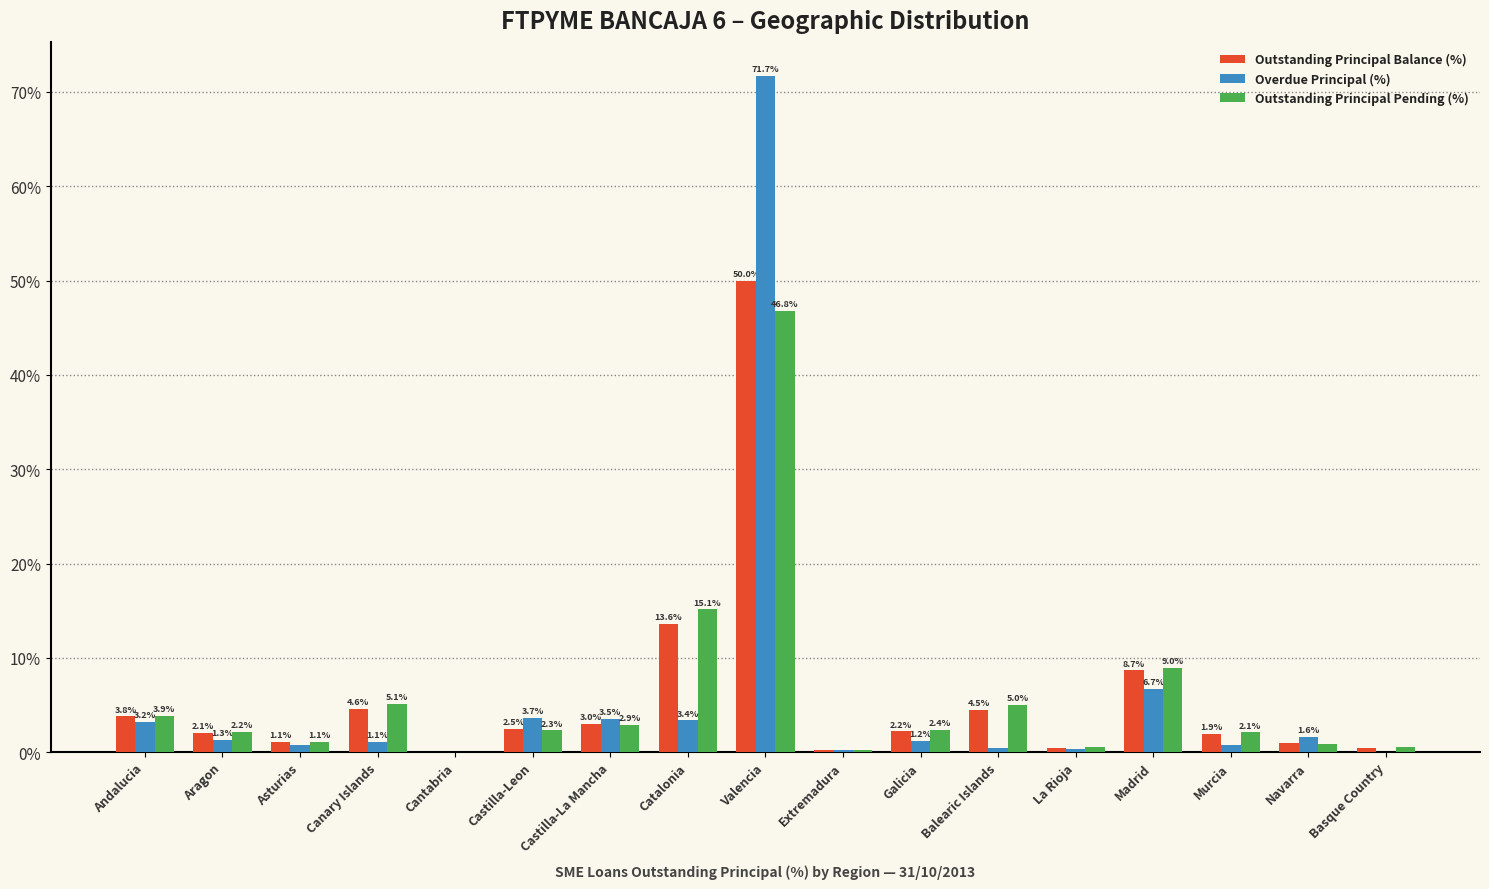

What is the difference between the Overdue Principal (%) values at Catalonia and Murcia?

2.6